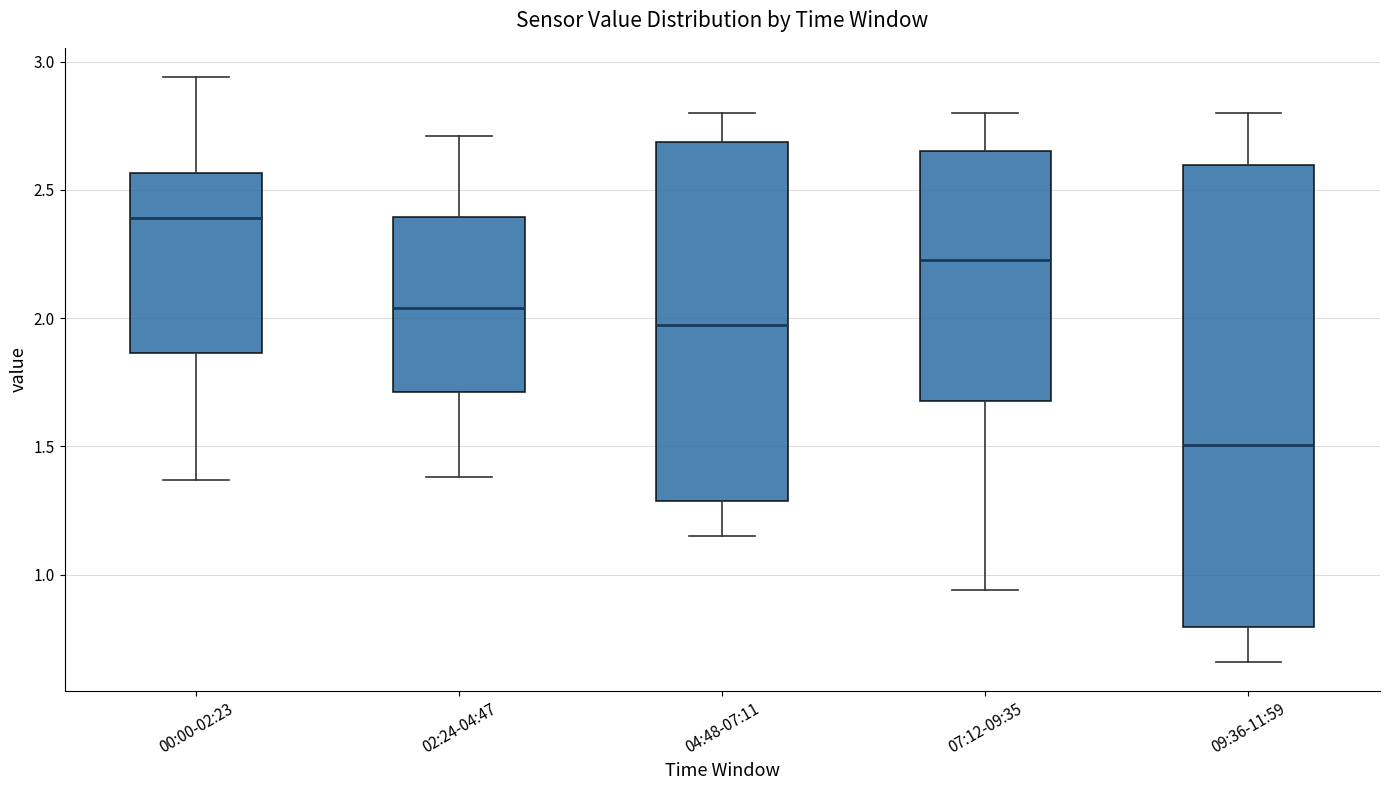

Comparing the boxes themselves (not the whiskers), which one is the tallest?

09:36-11:59